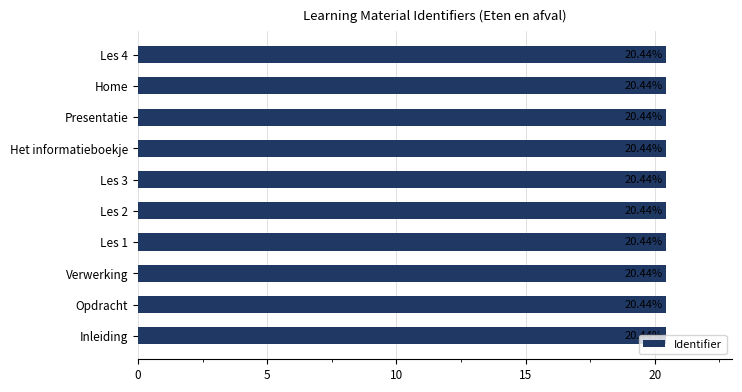

What is the label of the 4th bar from the top?

Het informatieboekje